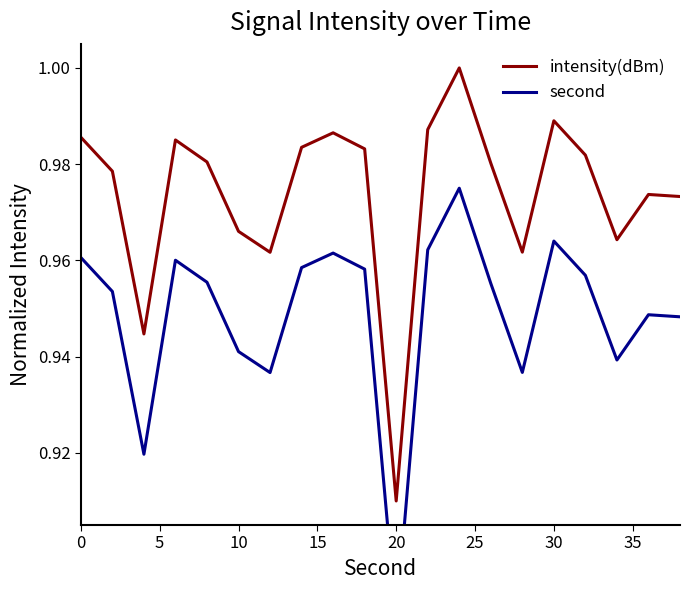

At which label is intensity(dBm) closest to 0?

20